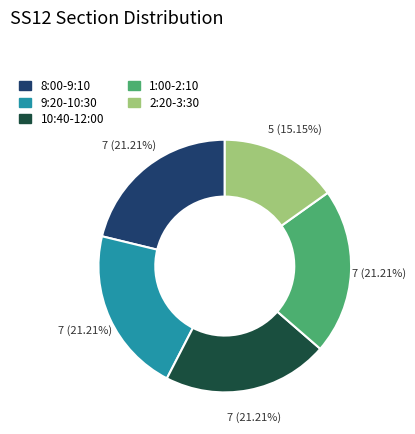

What is the smallest slice in the pie chart?

2:20-3:30